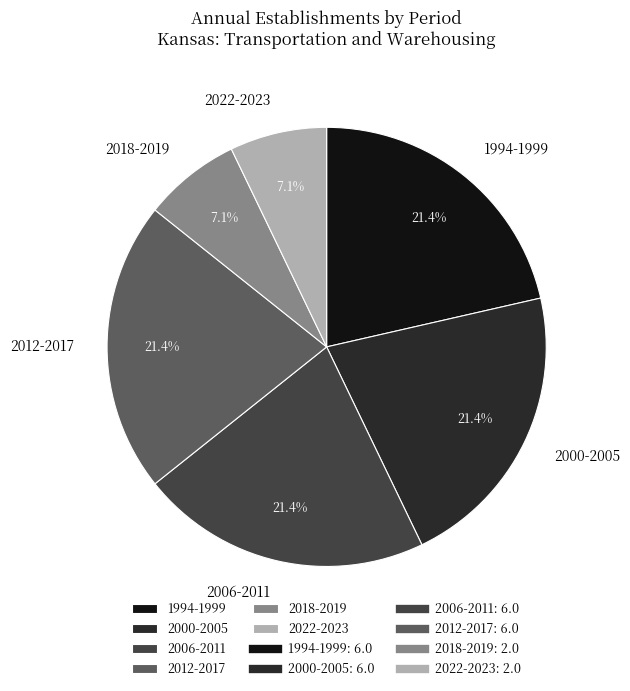

To the nearest percent, what is the difference between the largest and smallest slice percentages?

14%